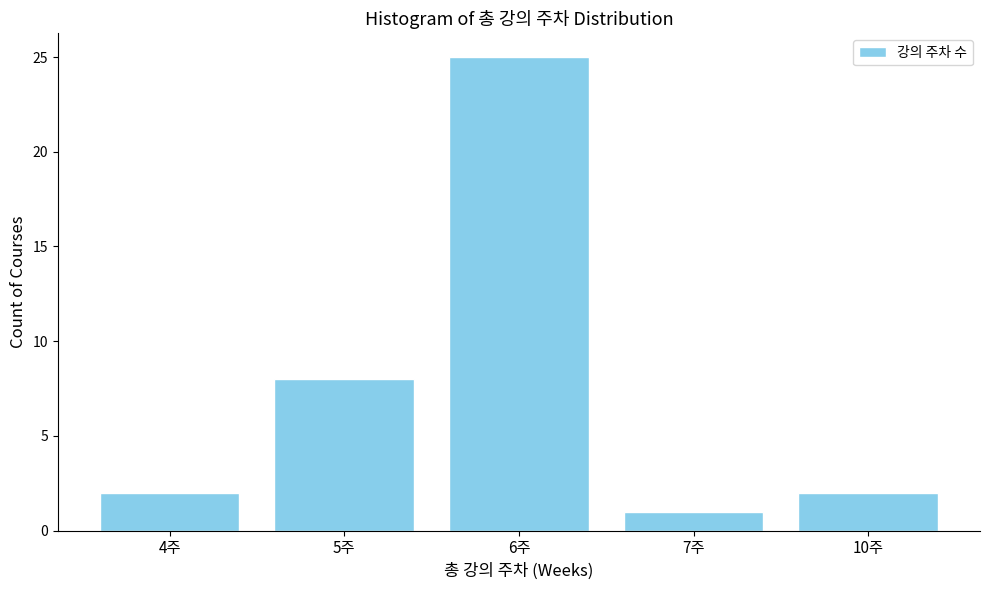

Reading left to right, transcribe all the data shown in this chart.

2	8	25	1	2